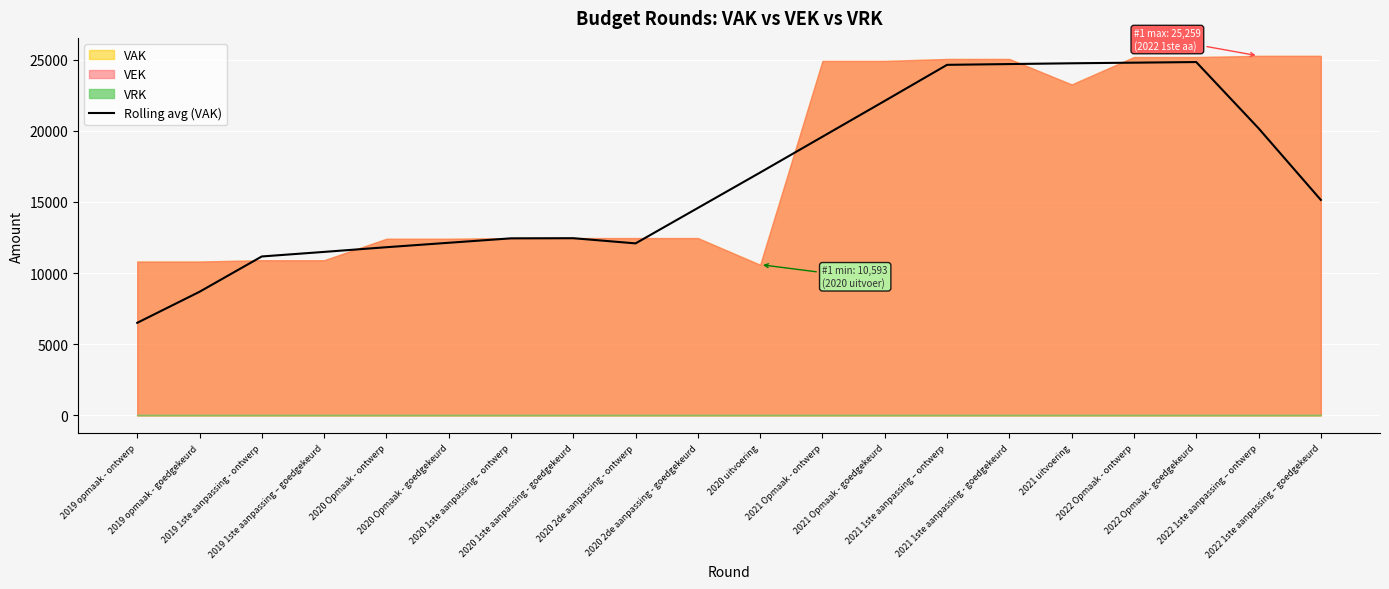

Where is the first local maximum?

2020 1ste aanpassing - goedgekeurd